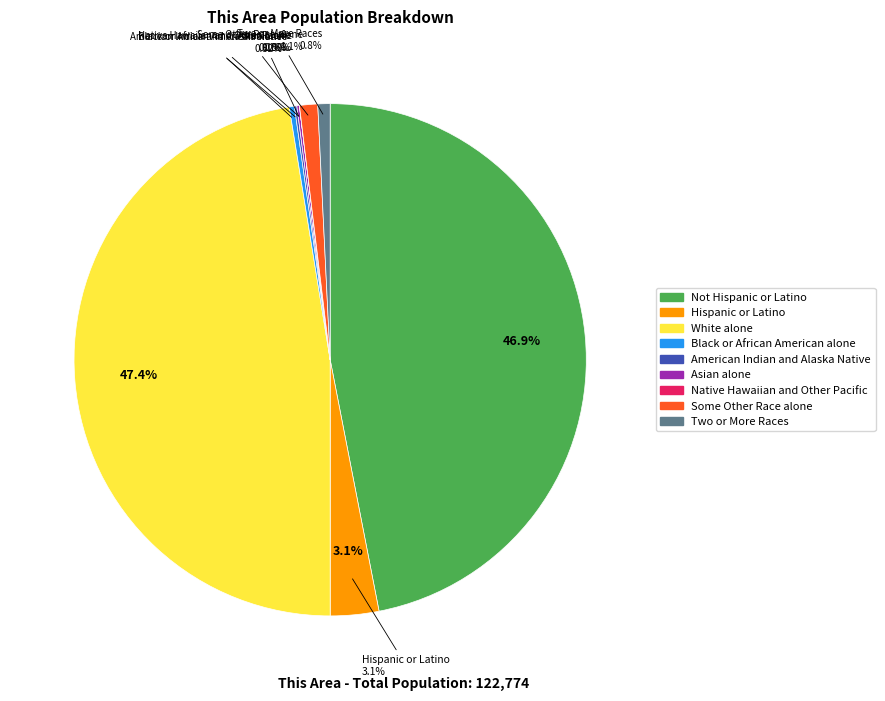

Is Native Hawaiian and Other Pacific the majority of the pie?

No